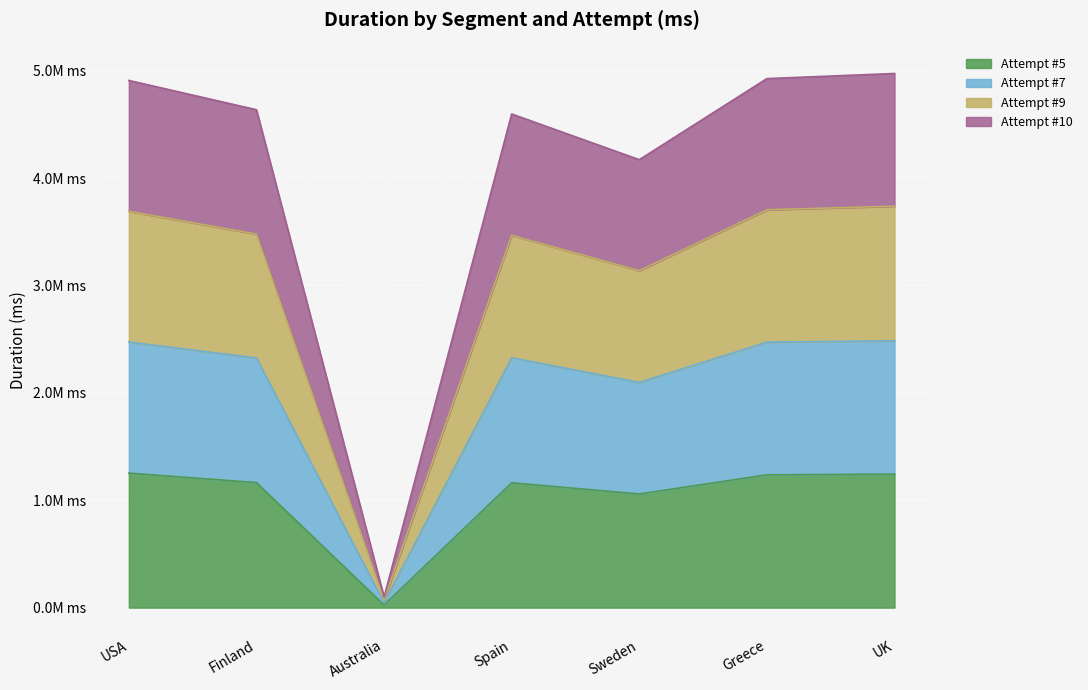

What is the smallest value displayed?

24505